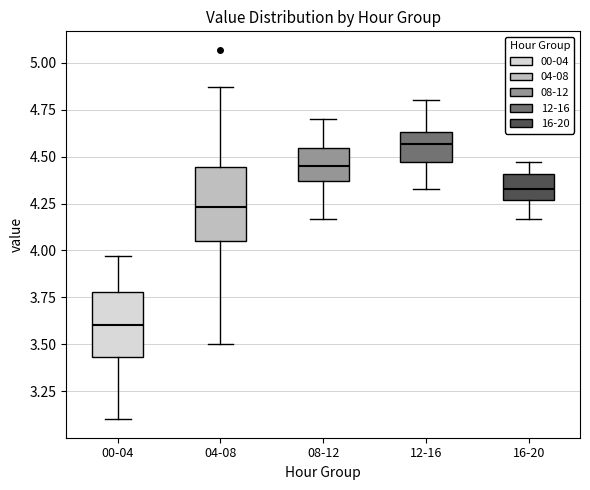

Which box has the lowest median line?

00-04